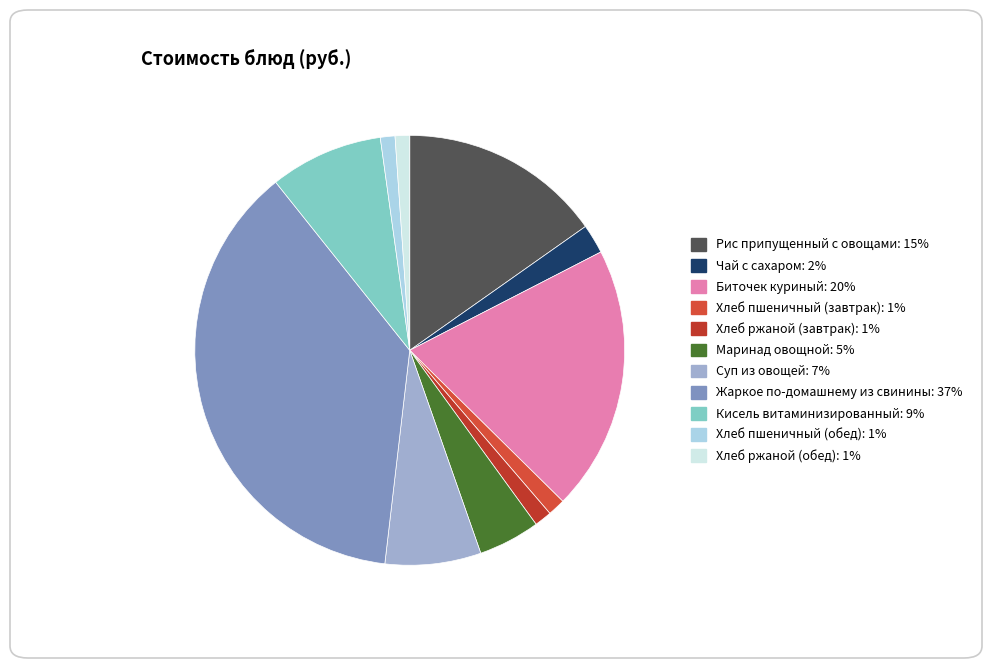

How many slices are in this pie chart?

11